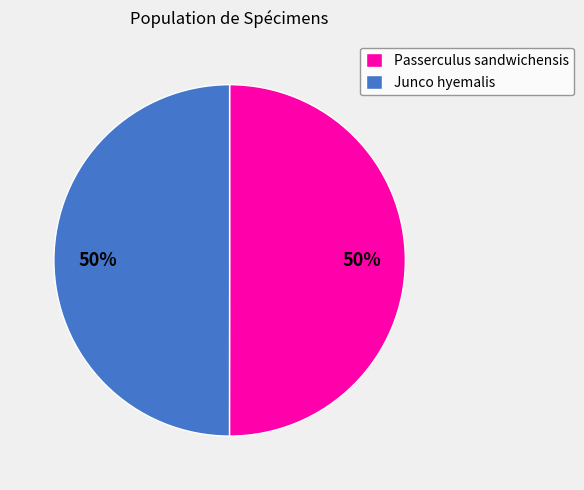

True or false: Junco hyemalis accounts for 55% of the total.

False